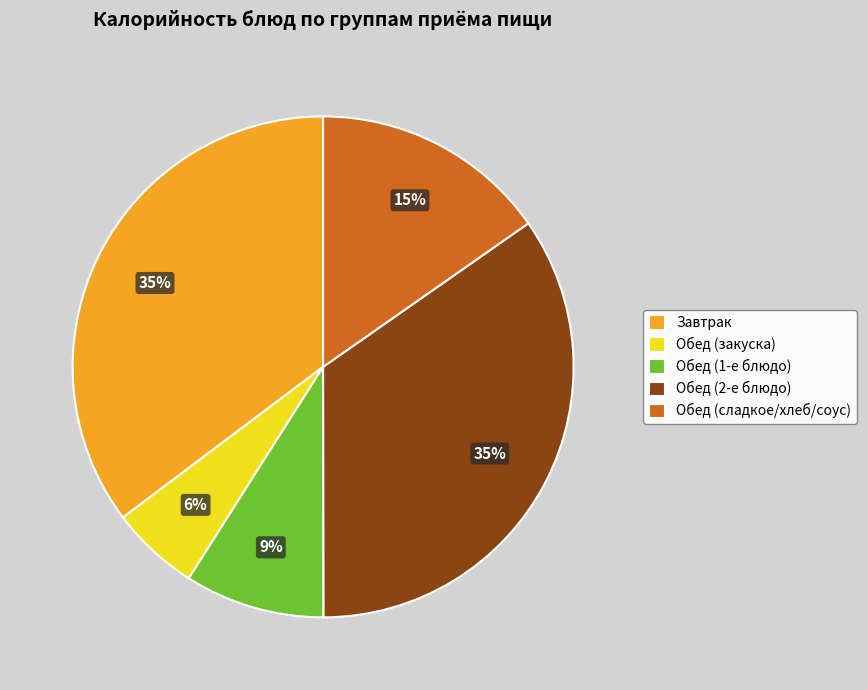

The Обед (закуска) slice represents 6% of the pie. True or false?

True